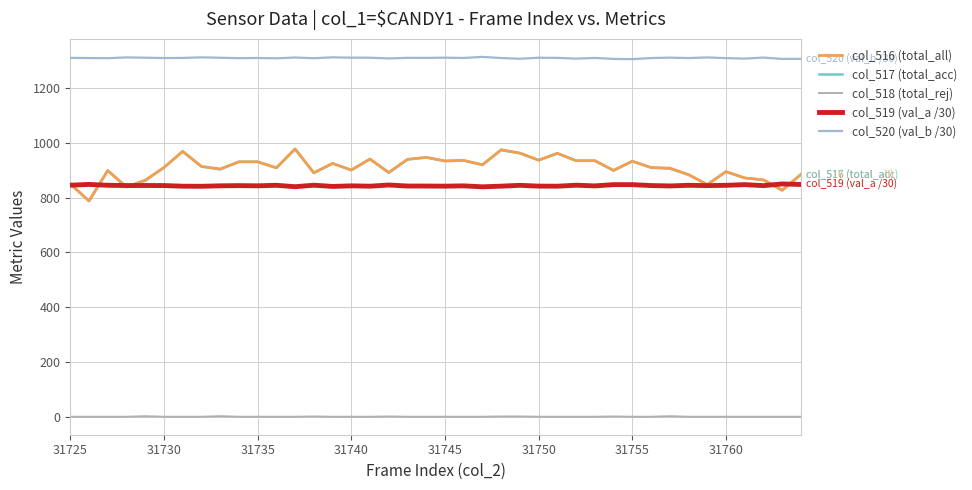

True or false: col_520 (val_b /30) has more than 2 interior local peaks.

True